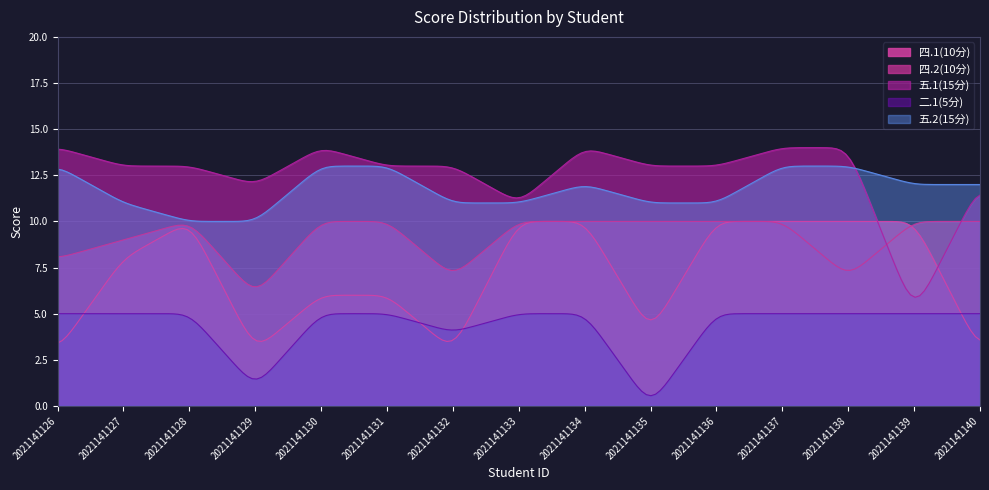

Which series changed the most between 2021141133 and 2021141136?

五.1(15分)